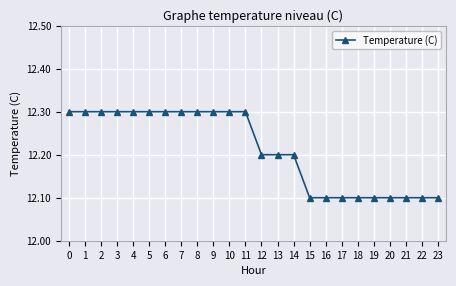

Is it true that the value at 18 is 2.9?

False